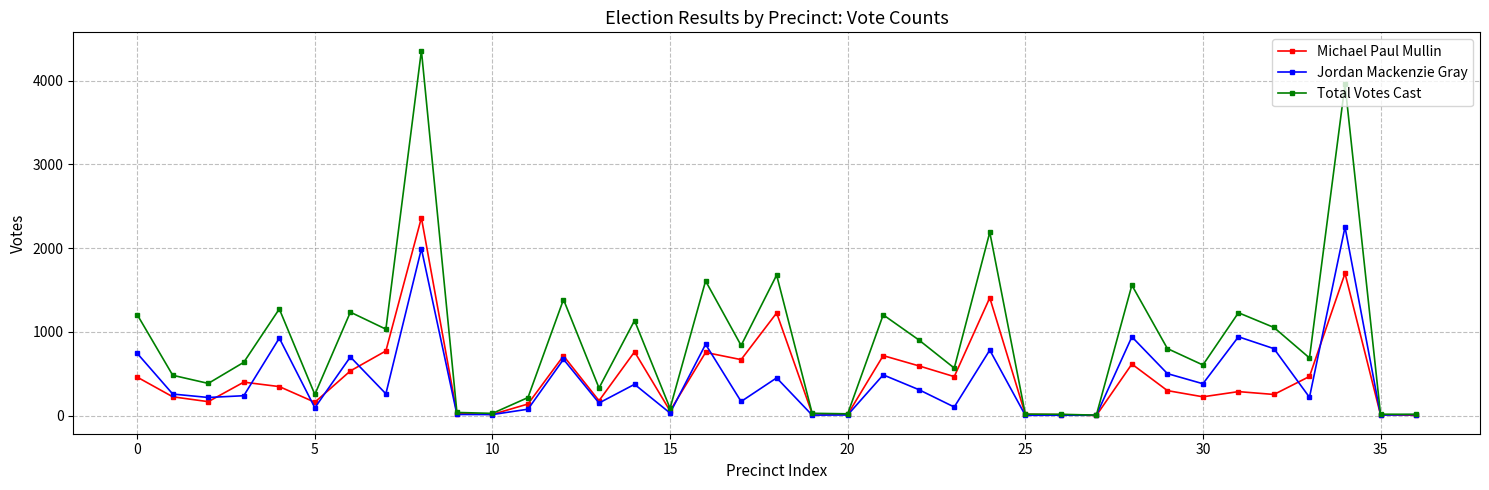

How many lines are shown in the chart?

3